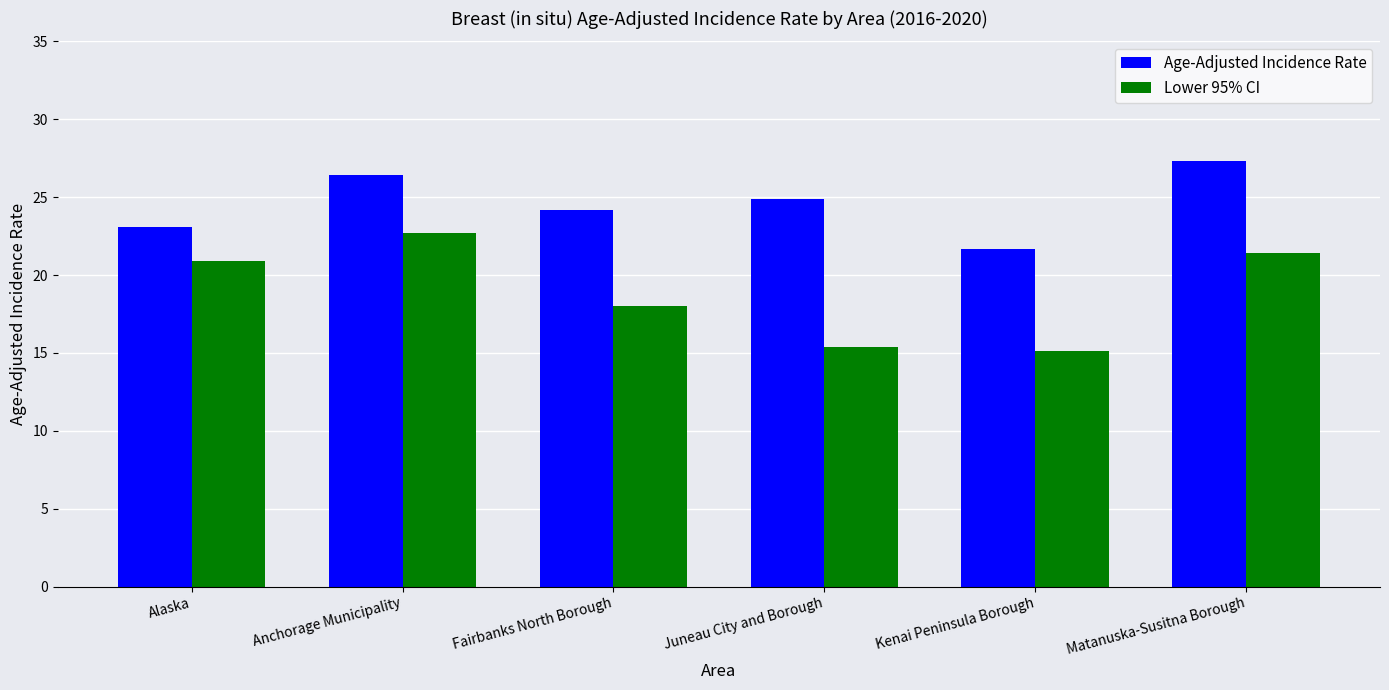

Reading left to right, list all the values displayed in this chart.

Age-Adjusted Incidence Rate: 23.1	26.4	24.2	24.9	21.7	27.3
Lower 95% CI: 20.9	22.7	18.0	15.4	15.1	21.4